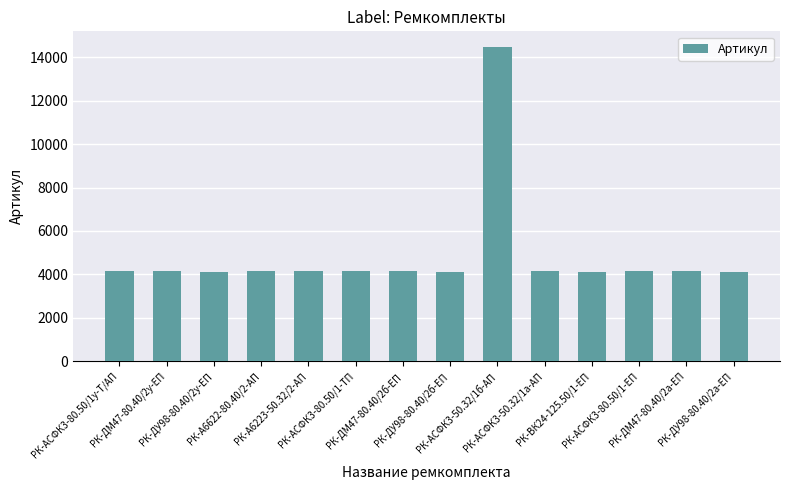

At which category does the chart reach its peak across all series?

РК-АСФК3-50.32/1б-АП